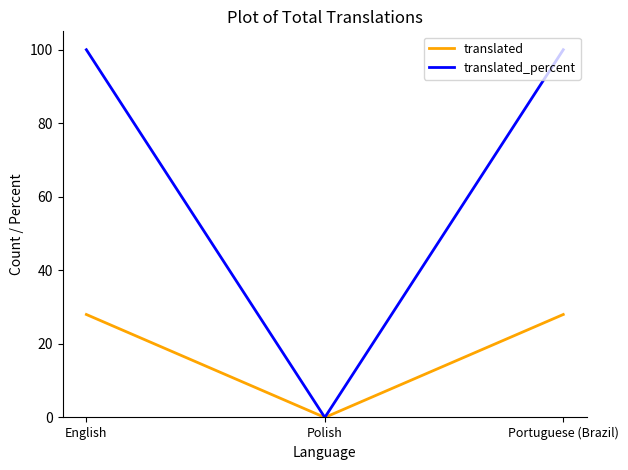

Which series has the largest total across all categories?

translated_percent